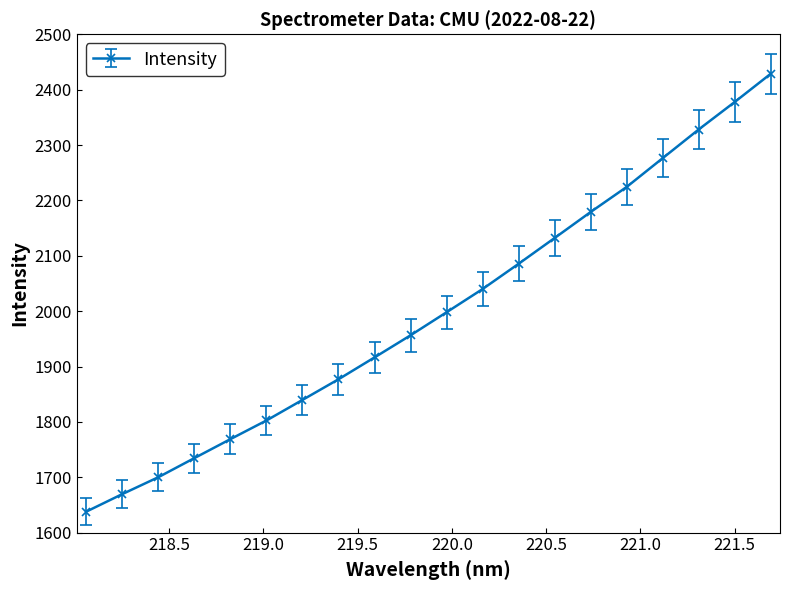

What is the average value?

1998.6